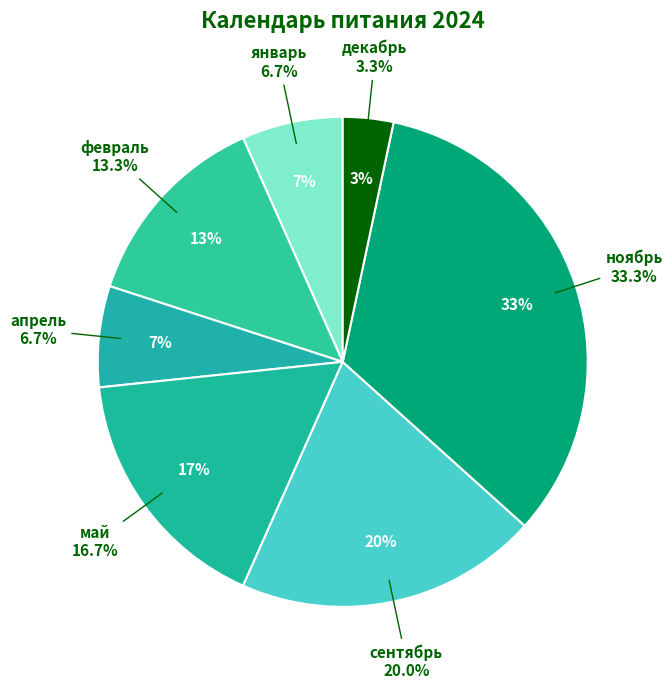

Approximately how many times larger is the value at декабрь compared to февраль?

0.2